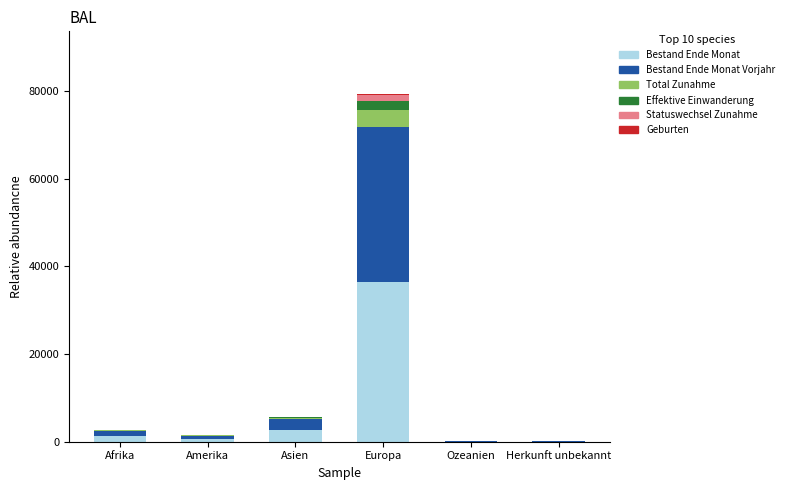

At which label does Bestand Ende Monat reach its peak?

Europa